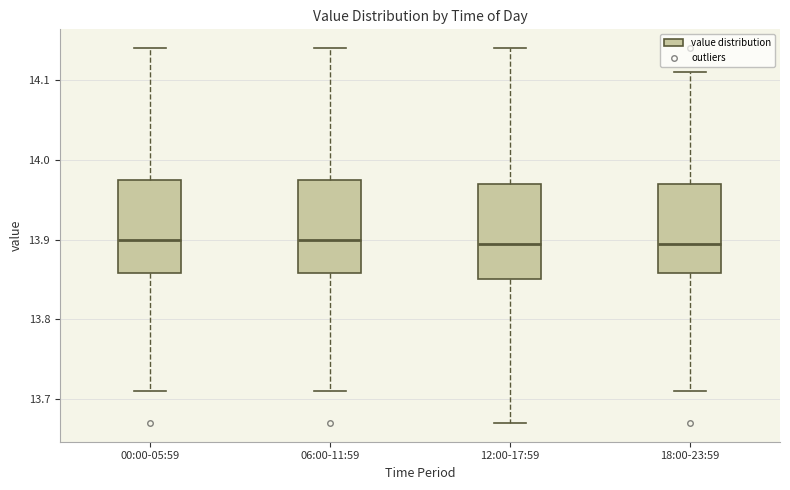

Reading left to right, transcribe this box plot: for each box, give where its median line is, the range the box spans, and where its two whiskers end, as read against the y-axis. The values are not printed on the chart, so give them approximately, as read against the axis.

00:00-05:59: median 13.90, box 13.86 to 13.98, whiskers 13.71 to 14.14
06:00-11:59: median 13.90, box 13.86 to 13.98, whiskers 13.71 to 14.14
12:00-17:59: median 13.90, box 13.85 to 13.97, whiskers 13.67 to 14.14
18:00-23:59: median 13.90, box 13.86 to 13.97, whiskers 13.71 to 14.11